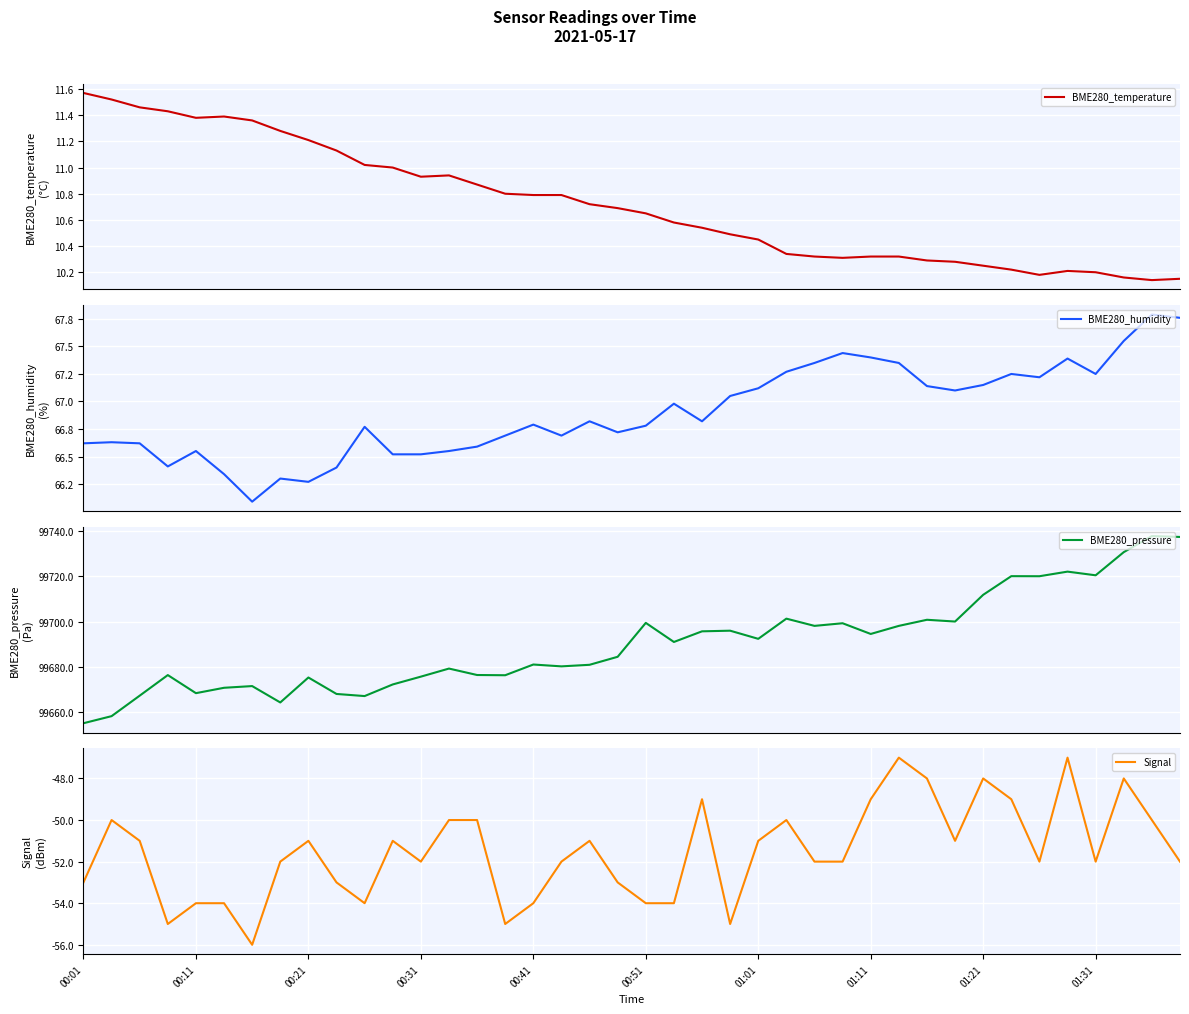

How many values in the Signal series are below -52?

13